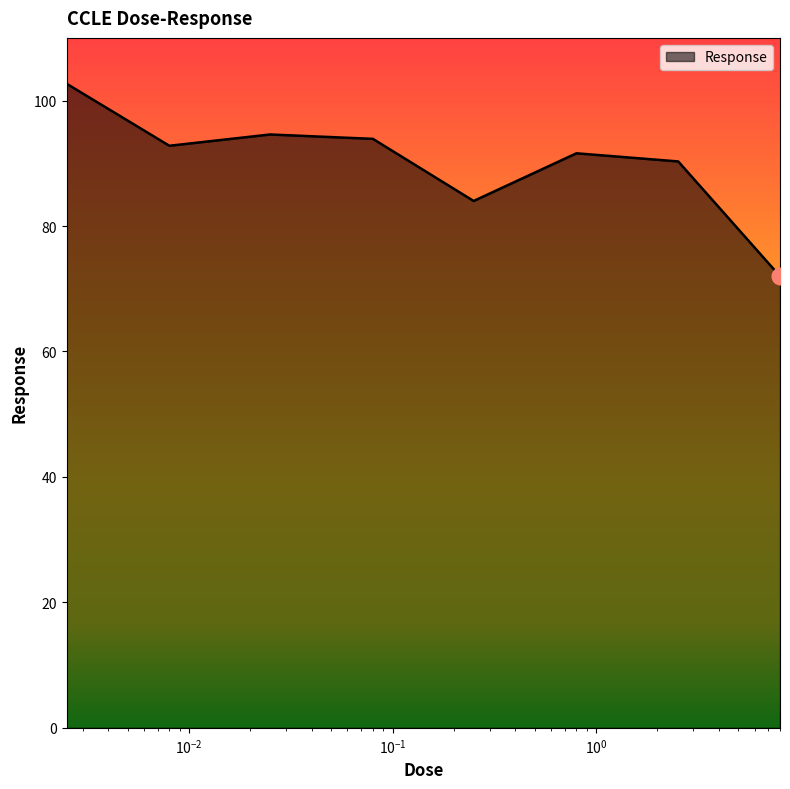

True or false: there are more than 2 points higher than both neighbors.

False